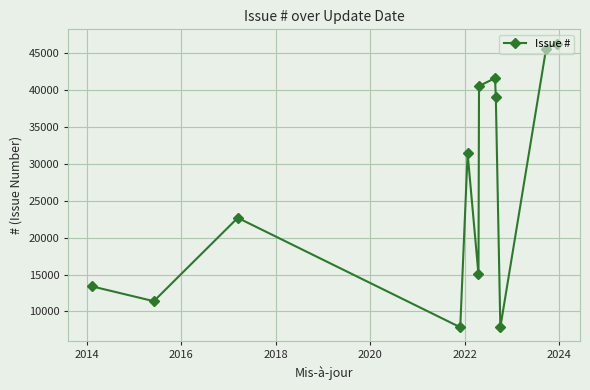

What is the sum of all values?

323012